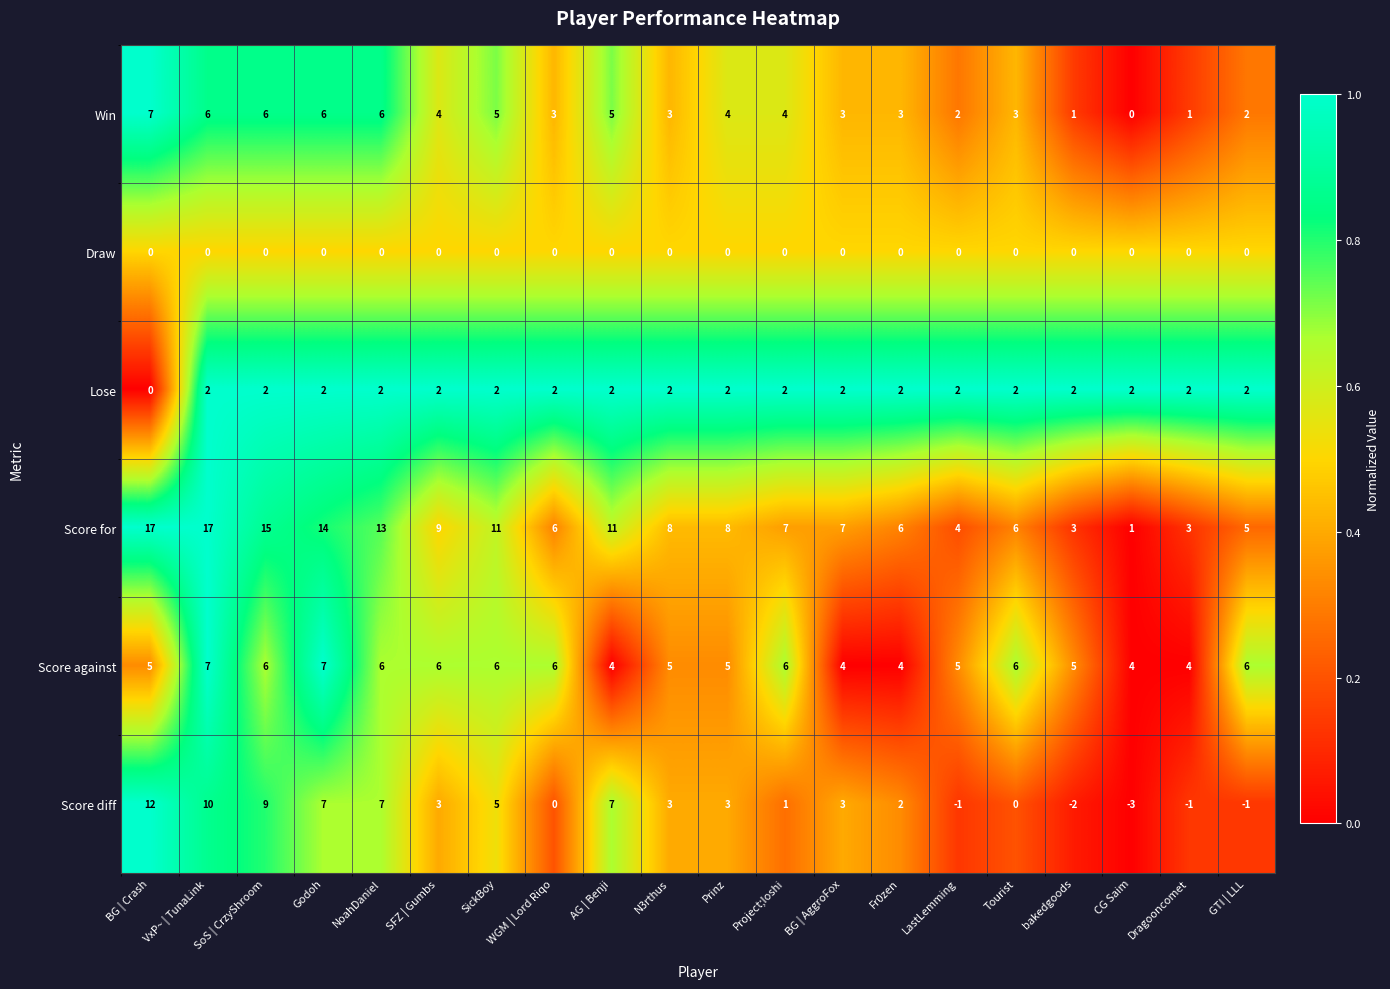

What is the difference between the second highest and minimum values in the Score diff series?

13